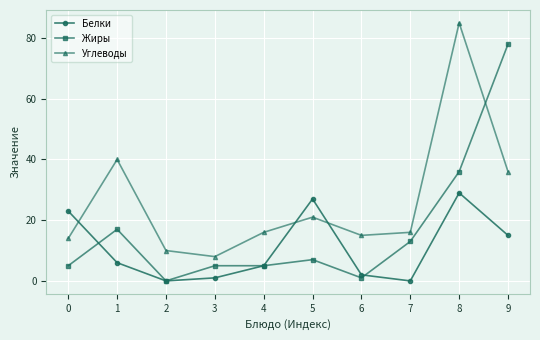

Where is the first local maximum for Углеводы?

1